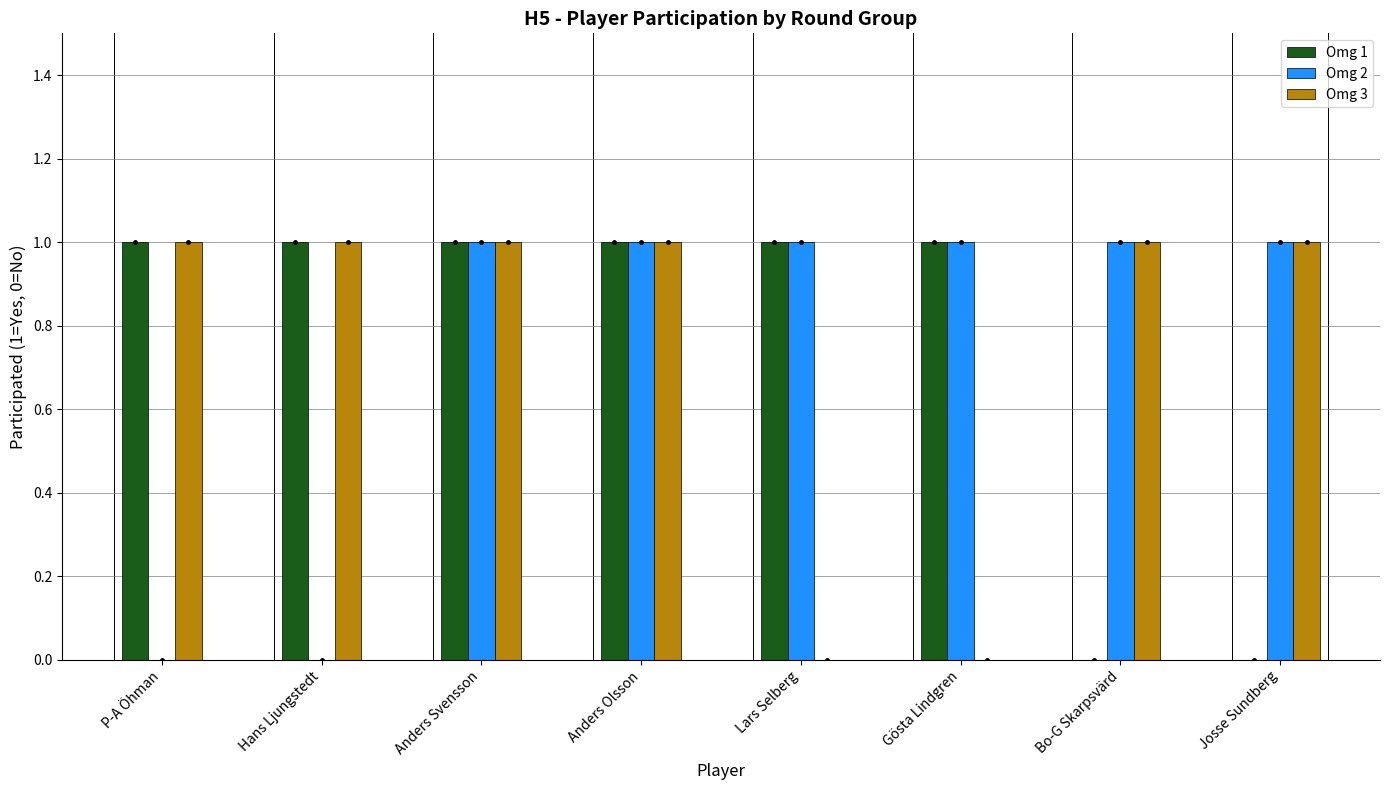

Is it true that Omg 2 equals 1 at Anders Svensson?

True